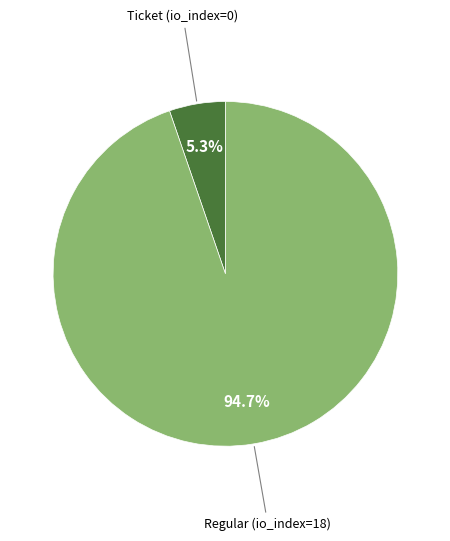

Does any single category account for the majority?

Yes